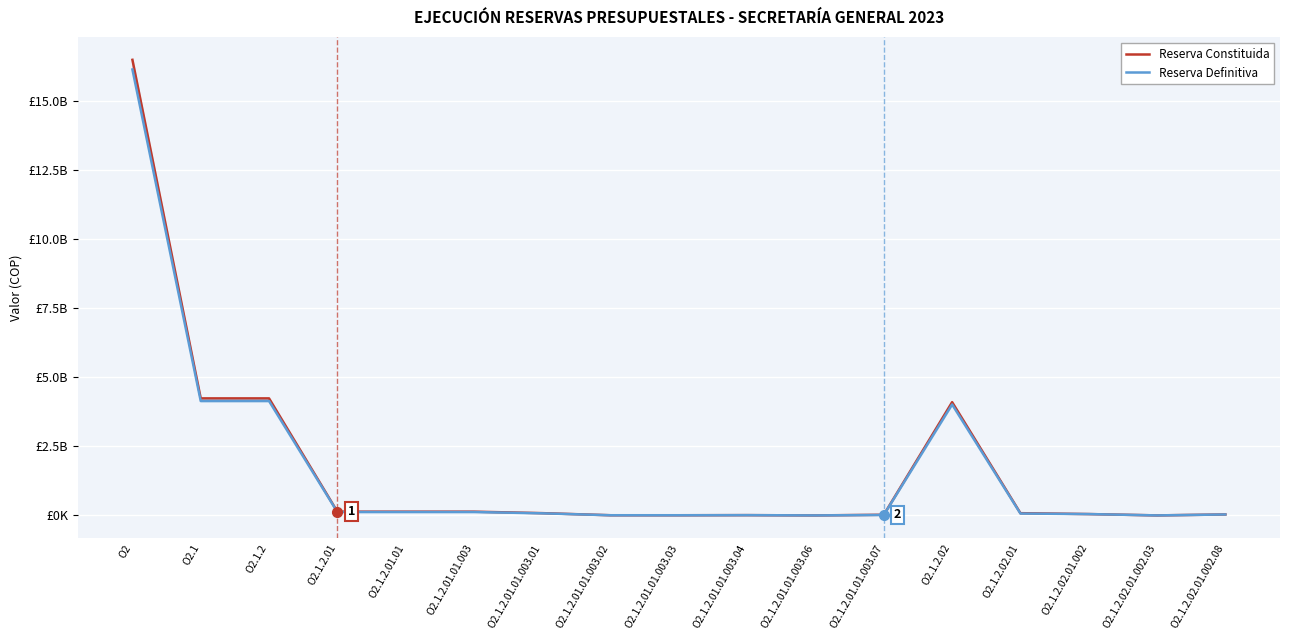

Rank the series by their average value, from lowest to highest.

Reserva Definitiva, Reserva Constituida